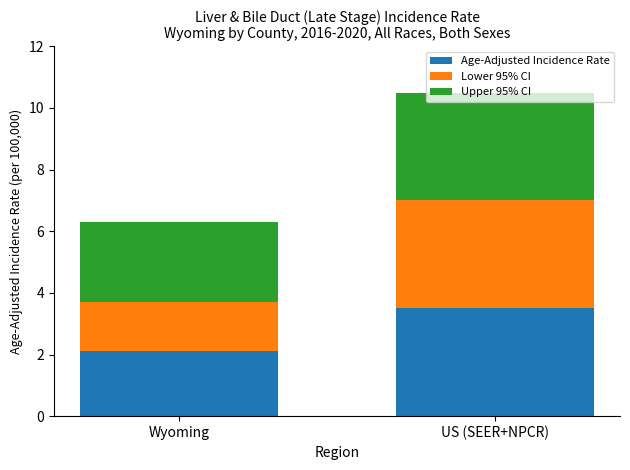

At which category is the sum across all series the highest?

US (SEER+NPCR)